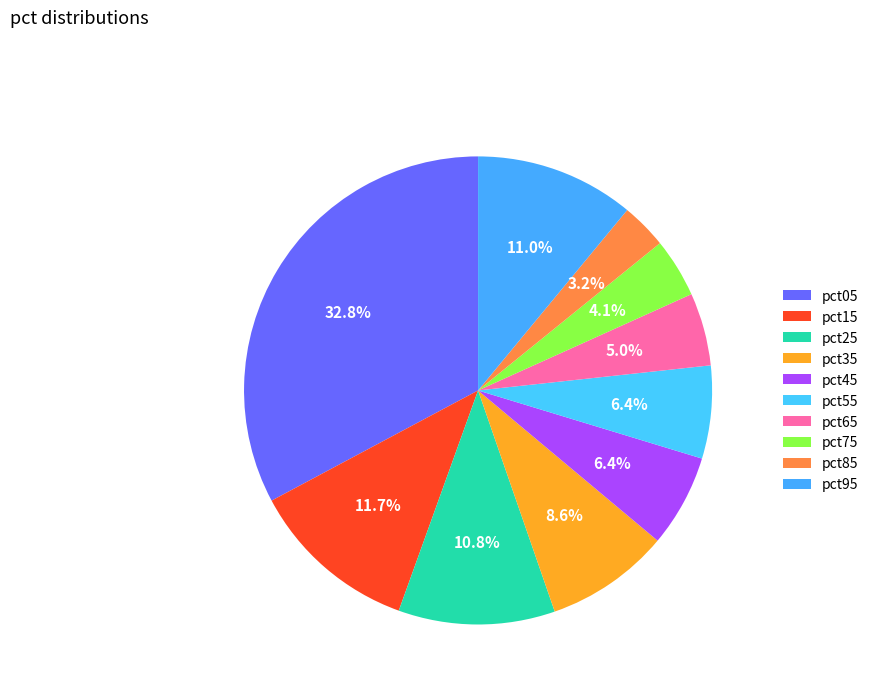

How many segments does this pie chart have?

10